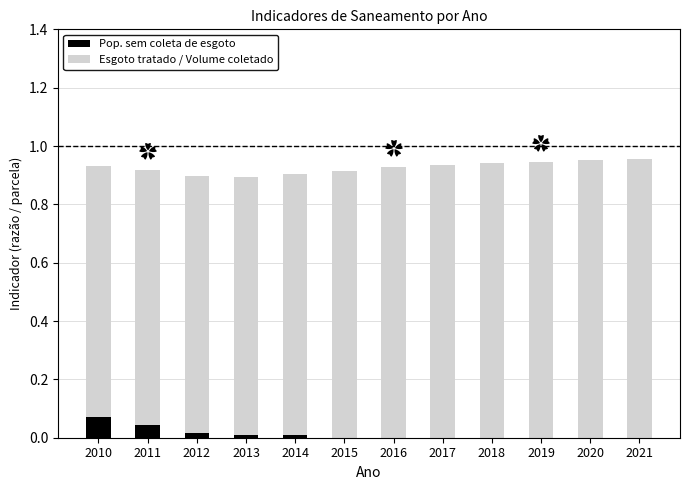

Is it true that Pop. sem coleta de esgoto equals 0.0 at 2013?

True